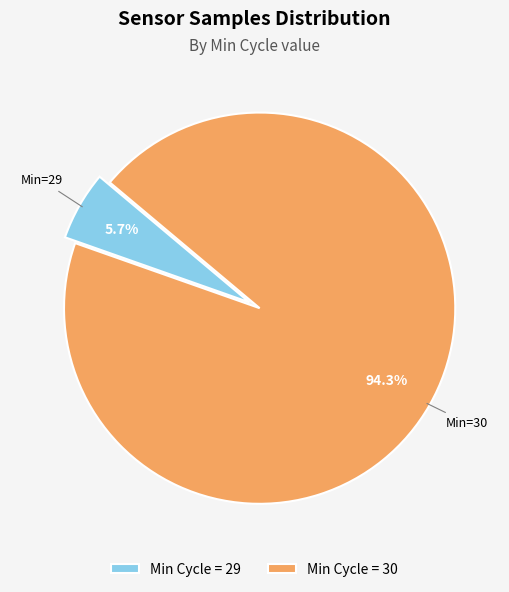

Does any single category account for the majority?

Yes